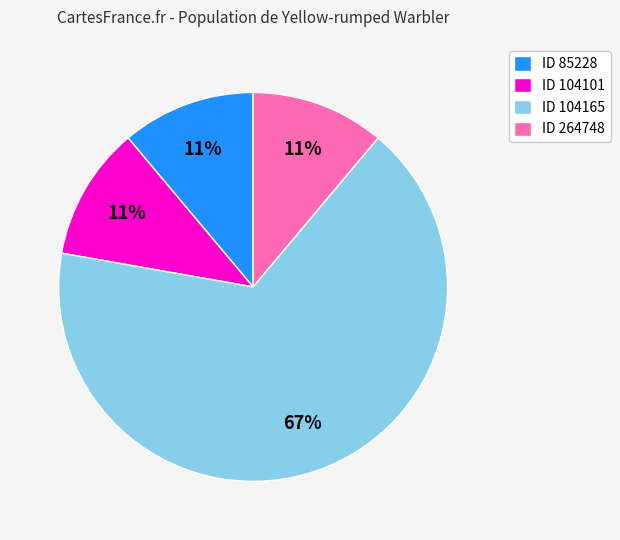

Is it true that ID 264748 is 11% of the pie?

True